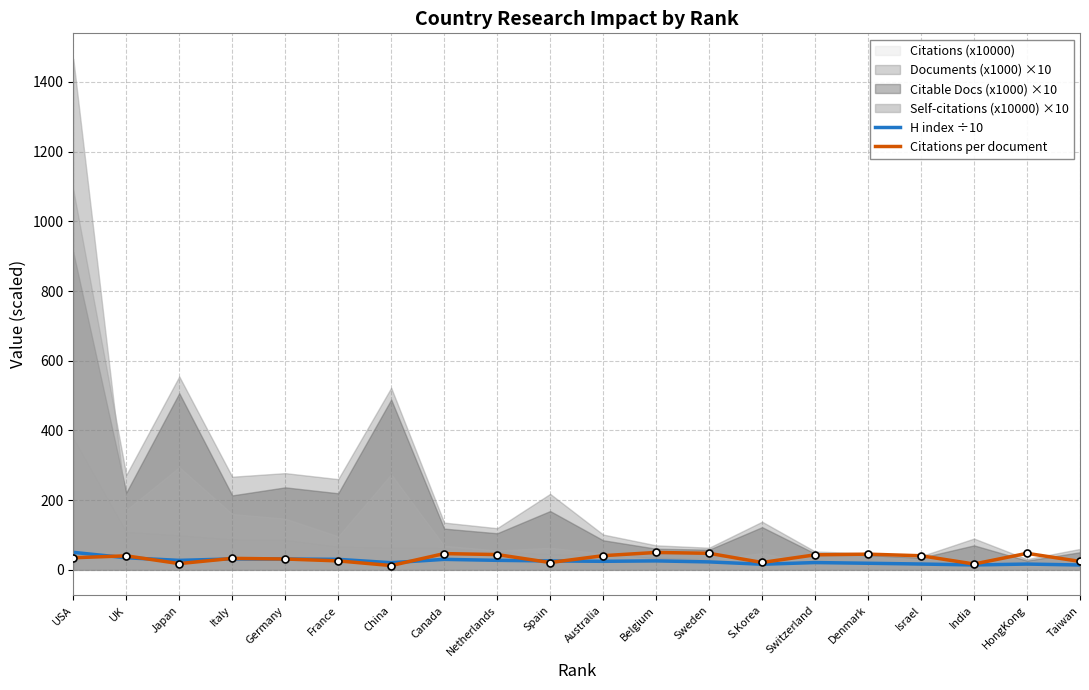

How many data points does each series have?

20